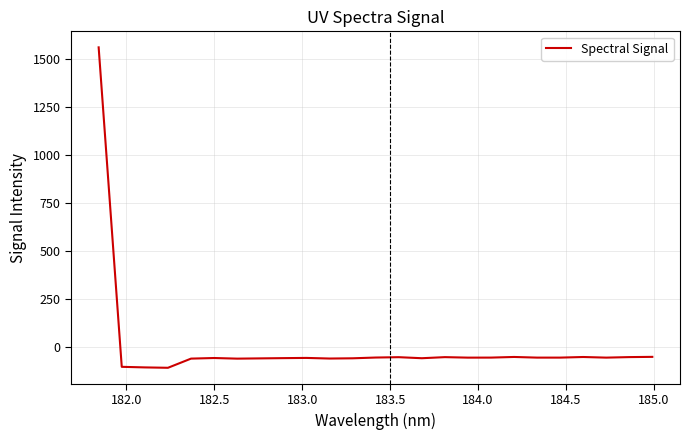

What is the difference between the maximum and minimum values?

1668.1